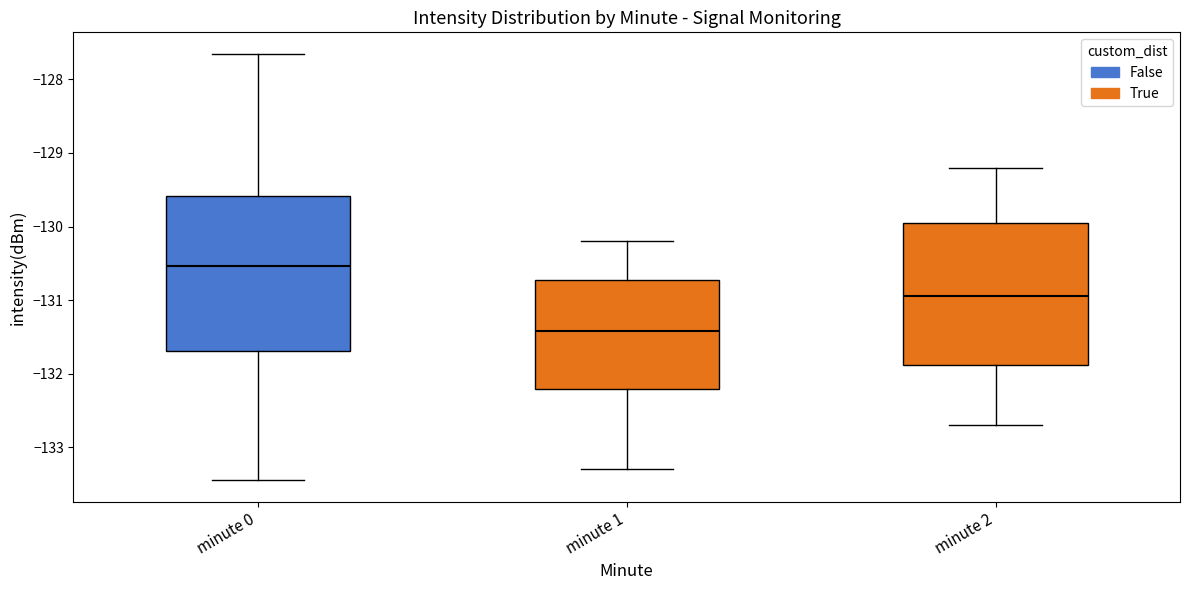

Reading left to right, read every box against the y-axis: the position of its median line, the range the box covers, and the ends of its whiskers. The values are not printed on the chart, so give them approximately, as read against the axis.

minute 0: median -130.5, box -131.7 to -129.6, whiskers -133.4 to -127.7
minute 1: median -131.4, box -132.2 to -130.7, whiskers -133.3 to -130.2
minute 2: median -130.9, box -131.9 to -129.9, whiskers -132.7 to -129.2